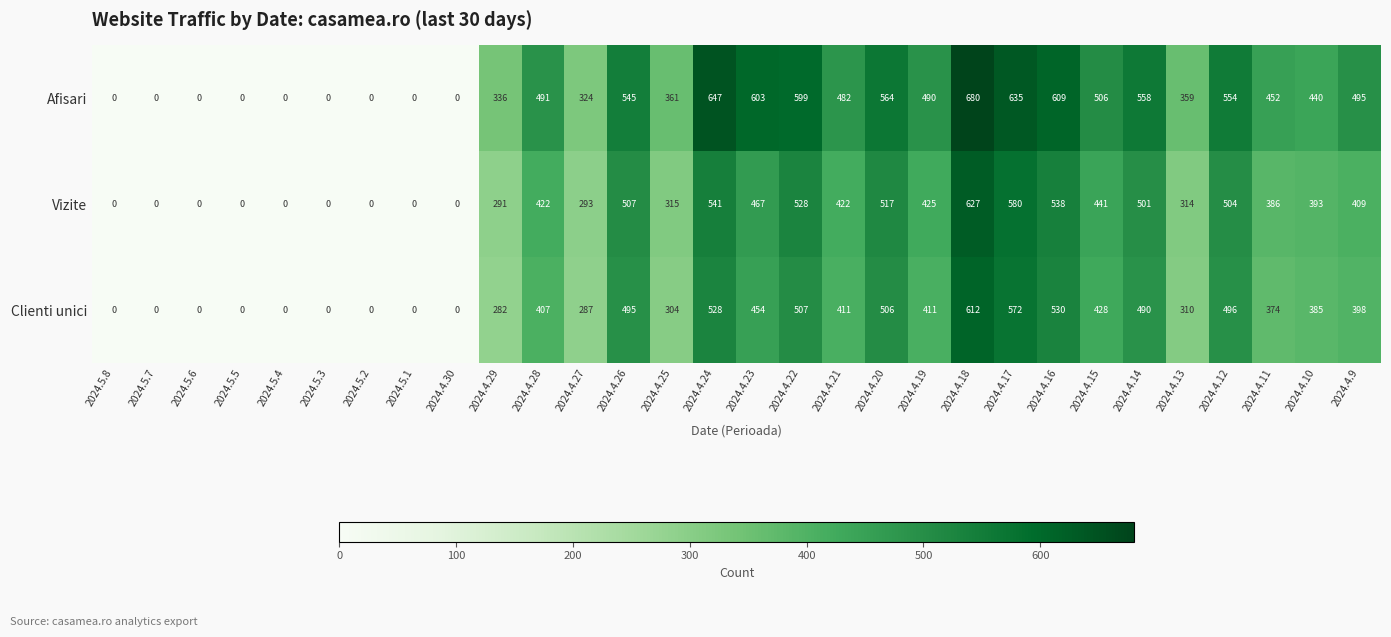

Where is Vizite nearest to the value 313?

2024.4.13